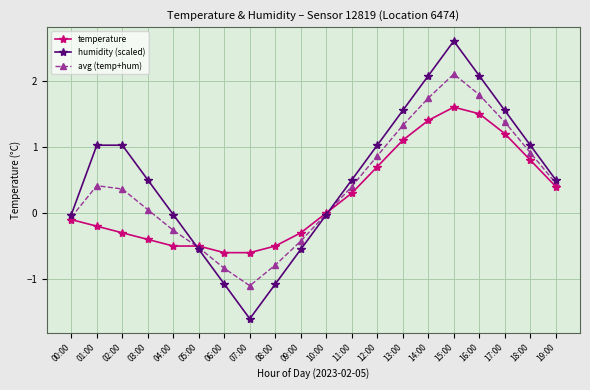

True or false: avg (temp+hum) has more than 1 points higher than both neighbors.

True